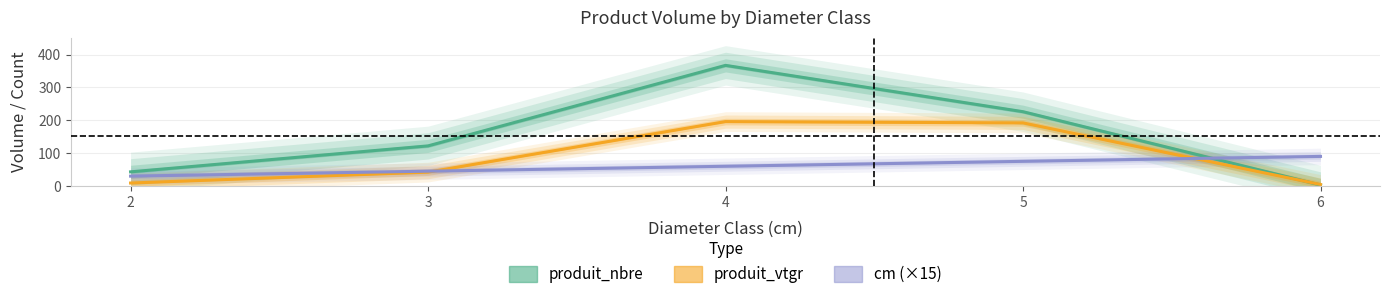

What is the value of the produit_vtgr point at the 3rd from the left?

195.9